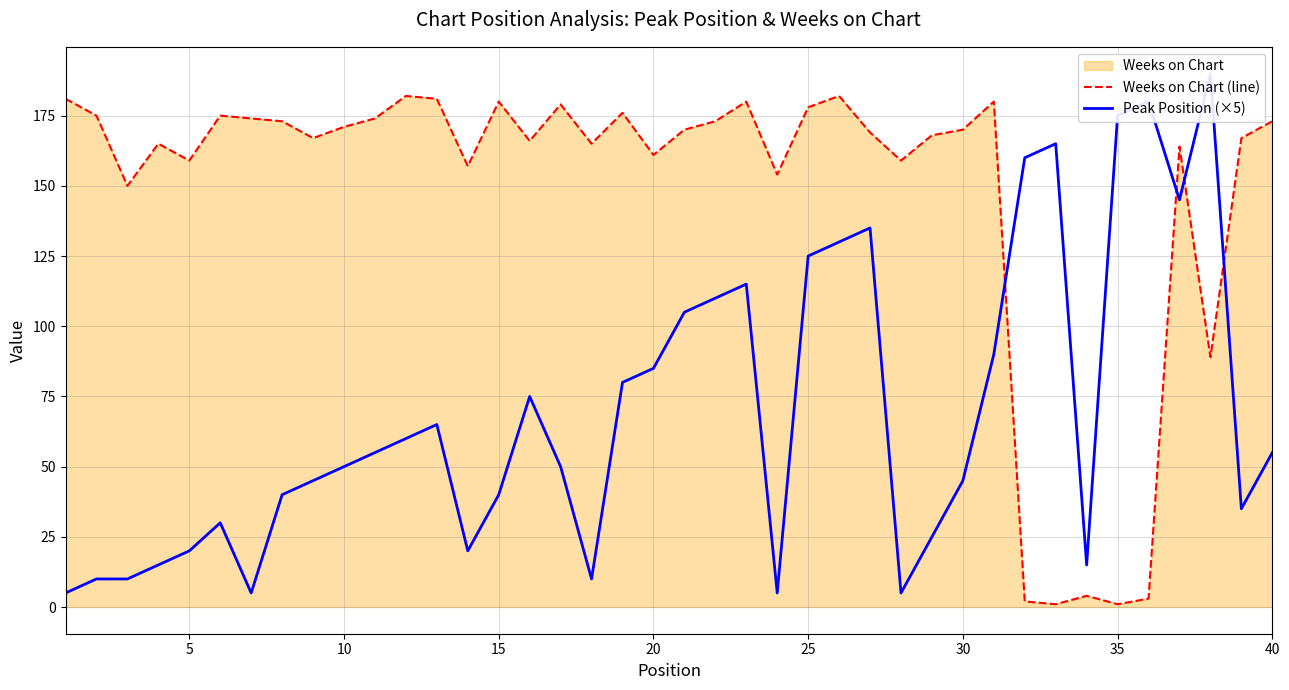

Which series has the largest total across all categories?

Weeks on Chart (line)